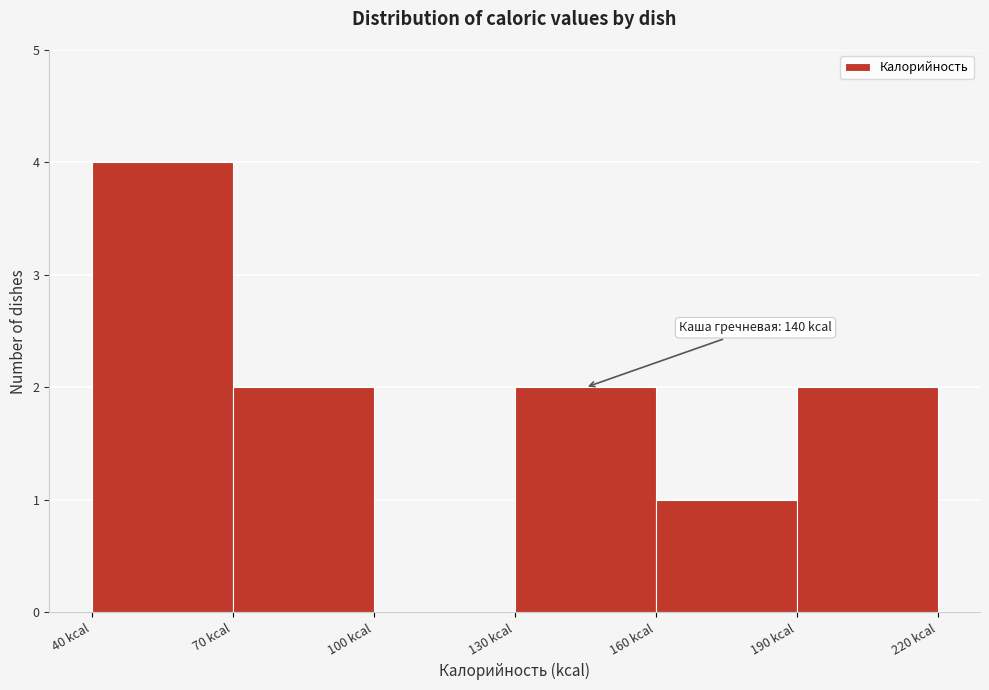

Over which range of the x-axis is the bar tallest?

40 to 70